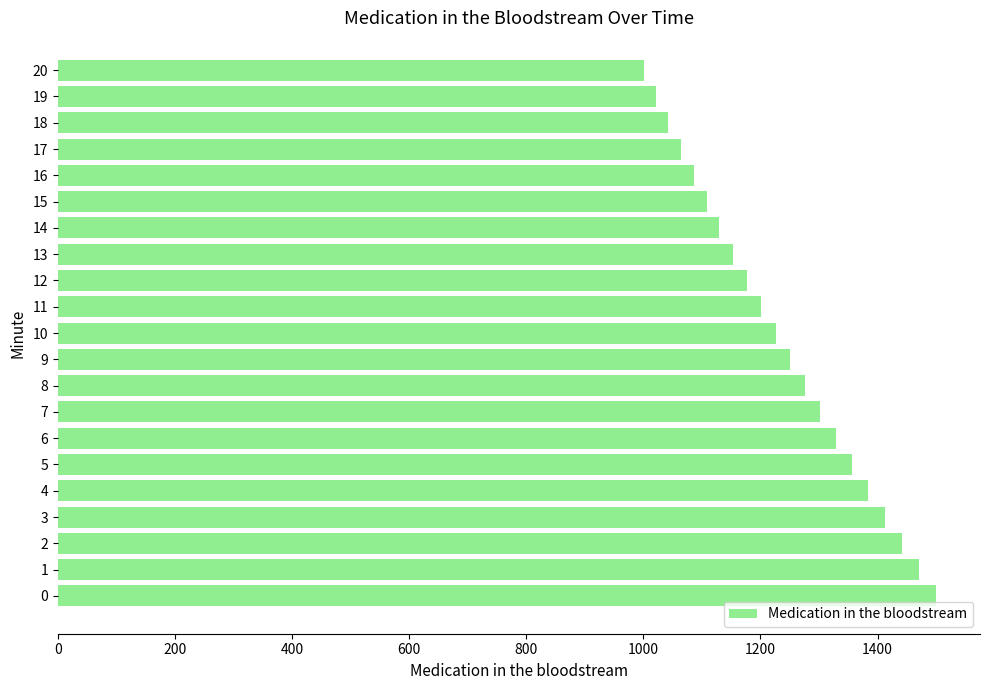

What is the difference between the maximum and second lowest values?

478